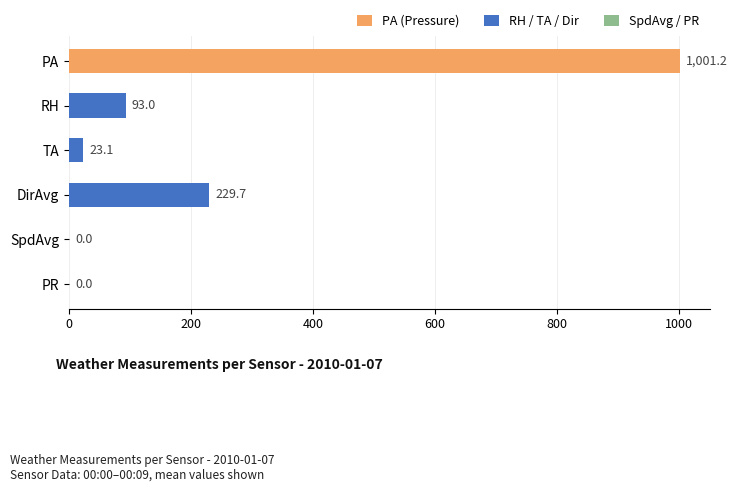

What value does the data have at DirAvg?

229.7